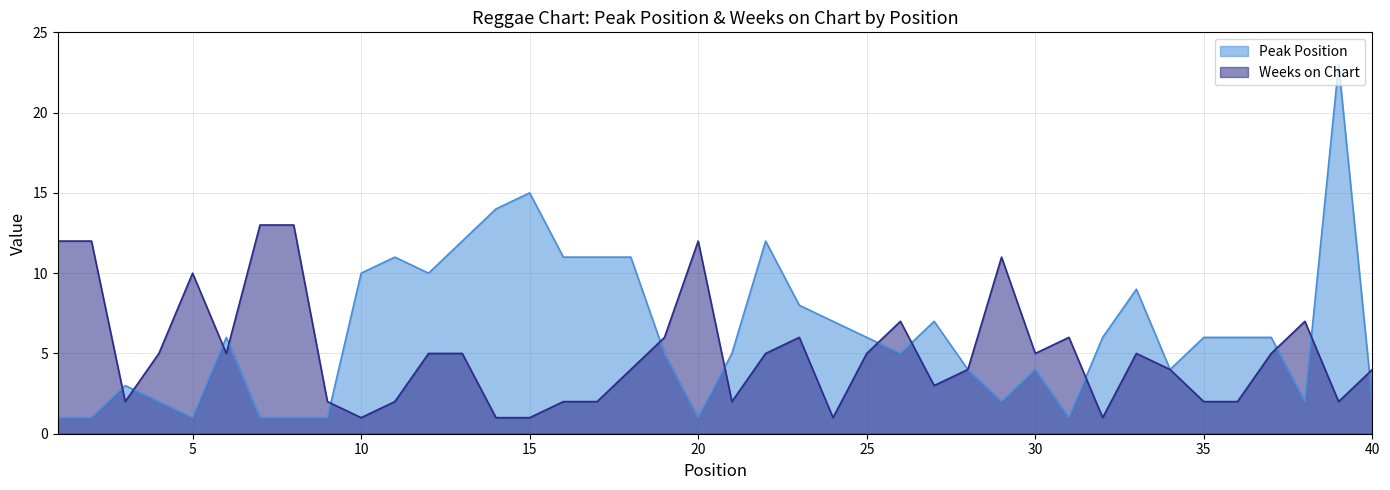

At which category is the sum across all series the highest?

39